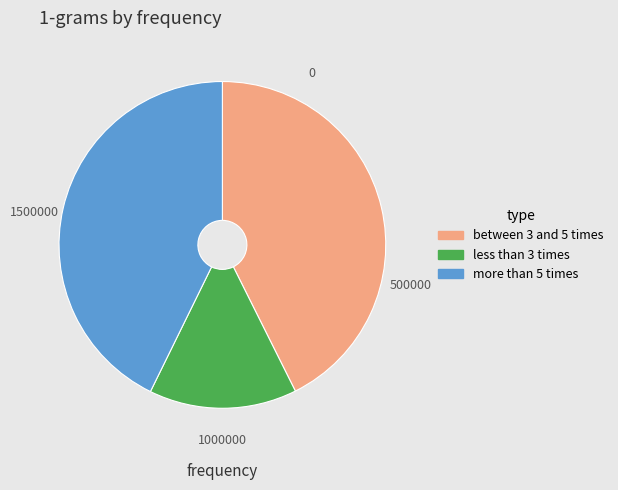

Does any single category account for the majority?

No